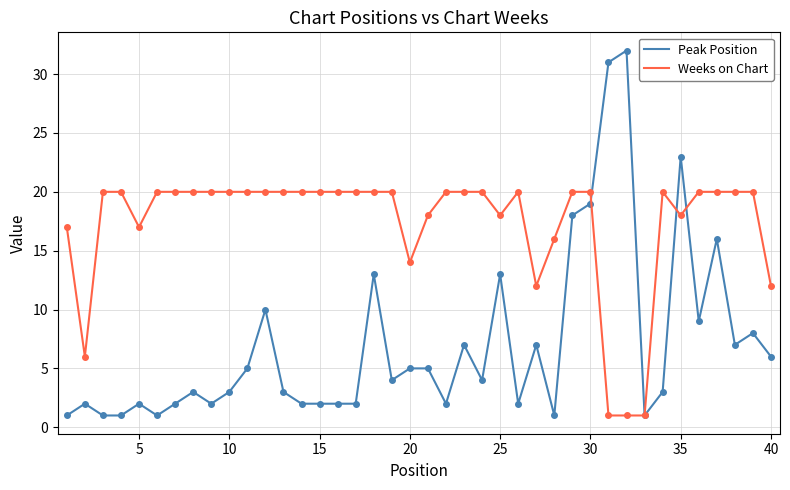

List the series in order of their peak value, lowest first.

Weeks on Chart, Peak Position